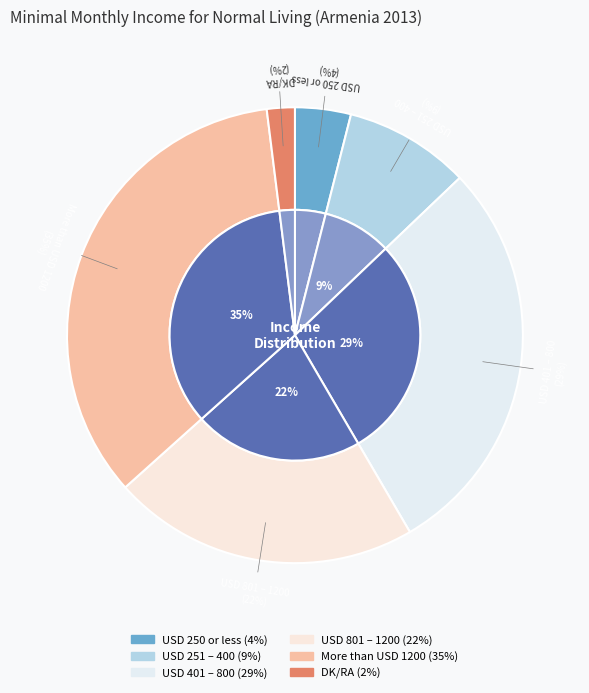

Does any single category account for the majority?

No